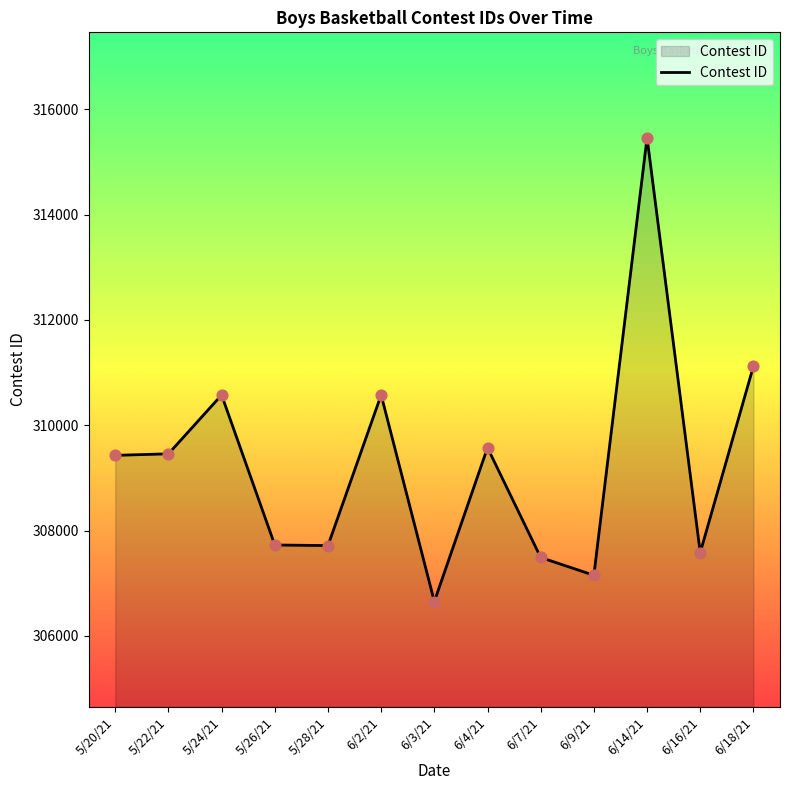

What is the change in value from 6/2/21 to 6/4/21?

-1002